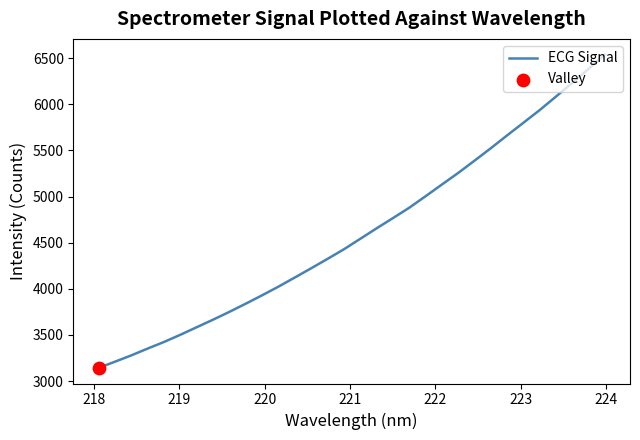

What is the difference between the maximum and minimum values?

3395.6